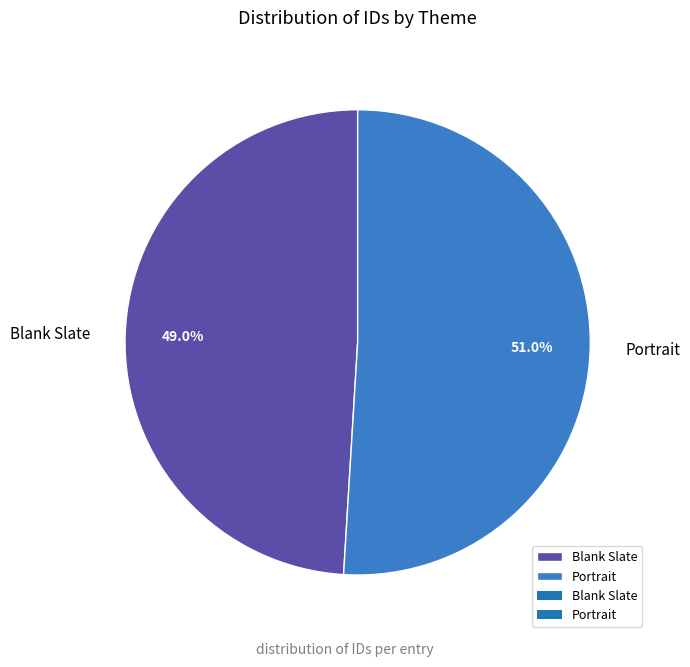

The Blank Slate slice represents 40% of the pie. True or false?

False